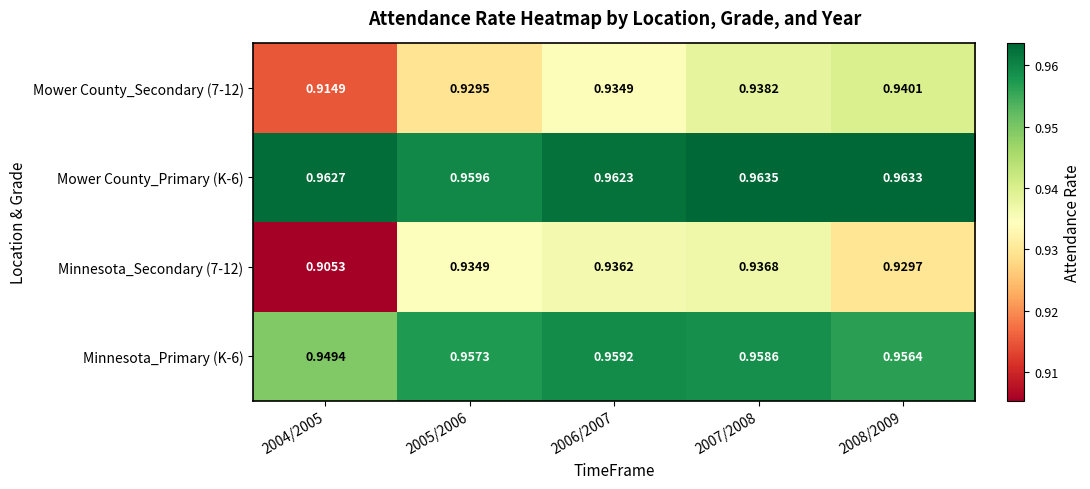

Is the value of Mower County_Secondary (7-12) at 2008/2009 greater than the value of Mower County_Primary (K-6) at 2006/2007?

No